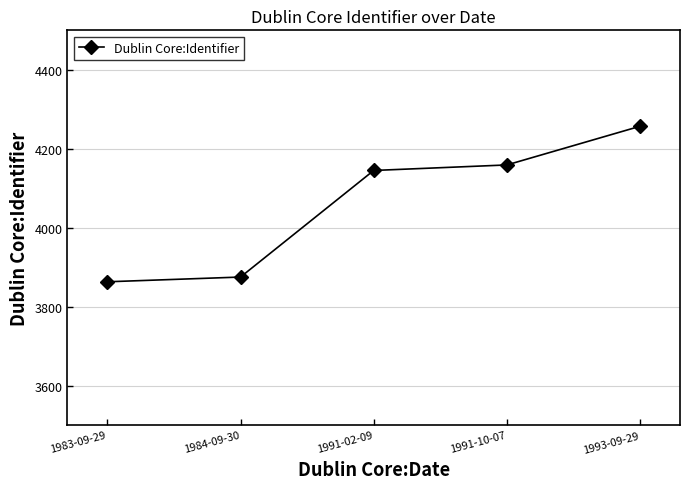

Reading left to right, list all the values displayed in this chart.

1983-09-29=3863	1984-09-30=3875	1991-02-09=4145	1991-10-07=4159	1993-09-29=4257